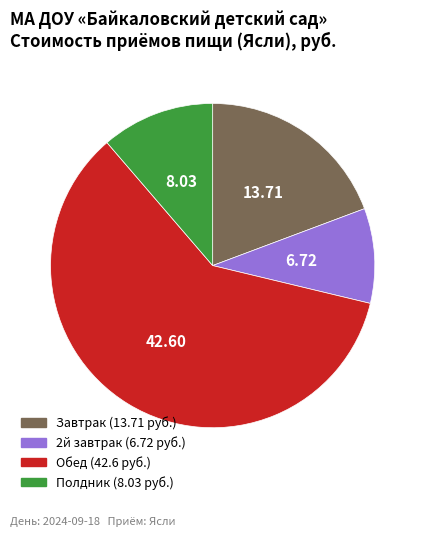

Is it true that Полдник is 11% of the pie?

True